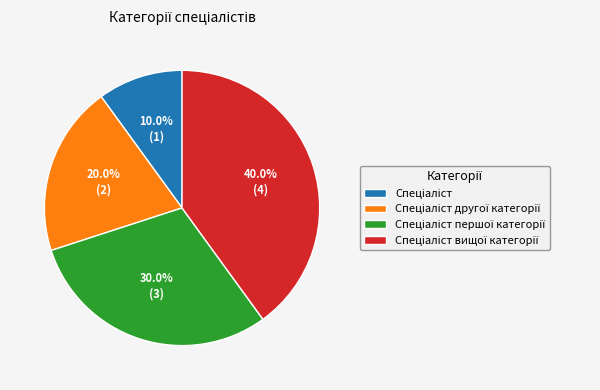

Does any single category account for the majority?

No